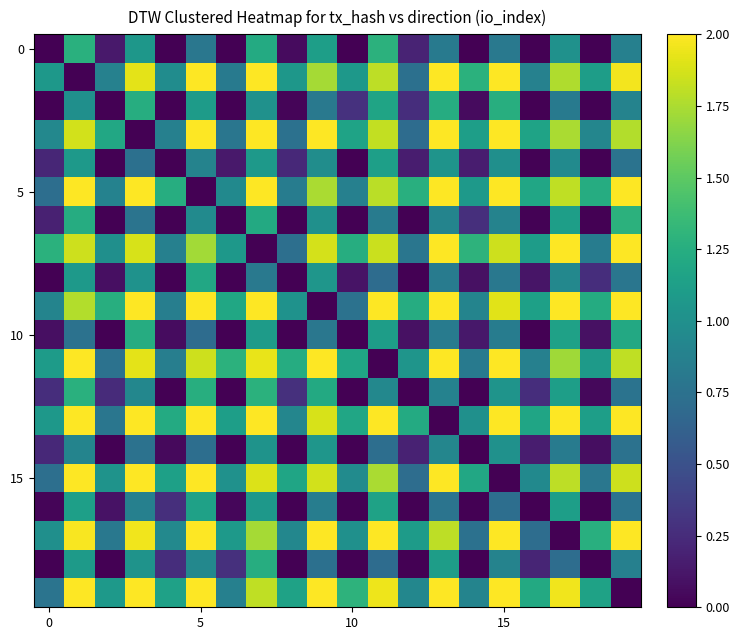

At which category is the sum across all series the highest?

7